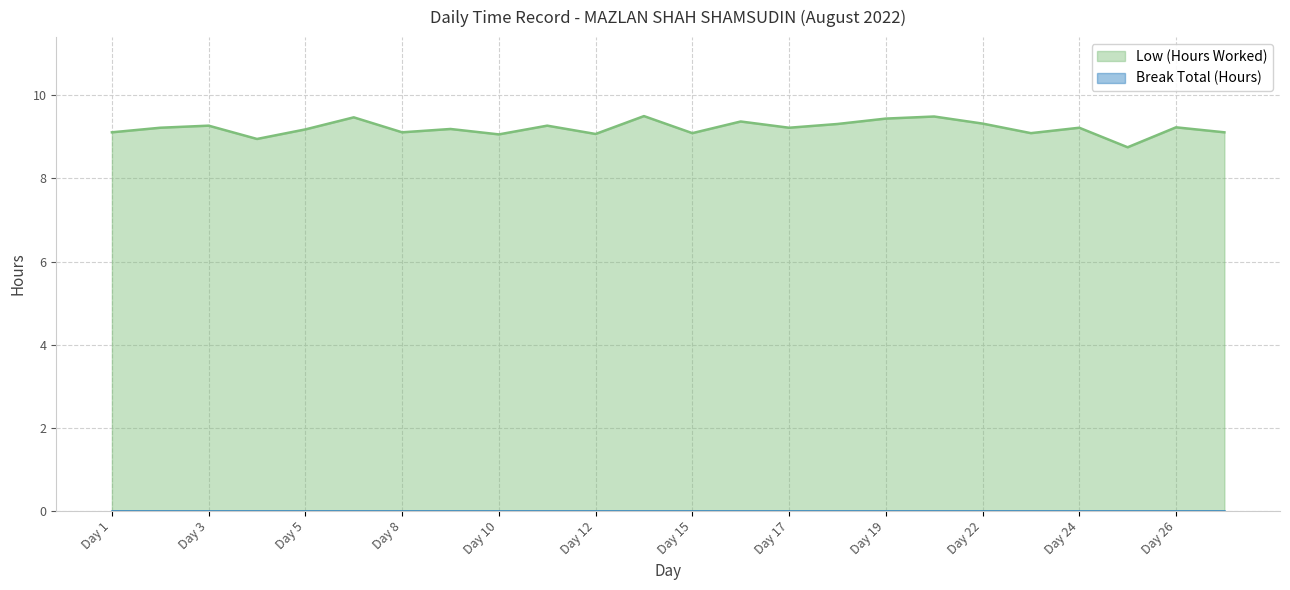

What is the value of the 19th point from the left?

9.3